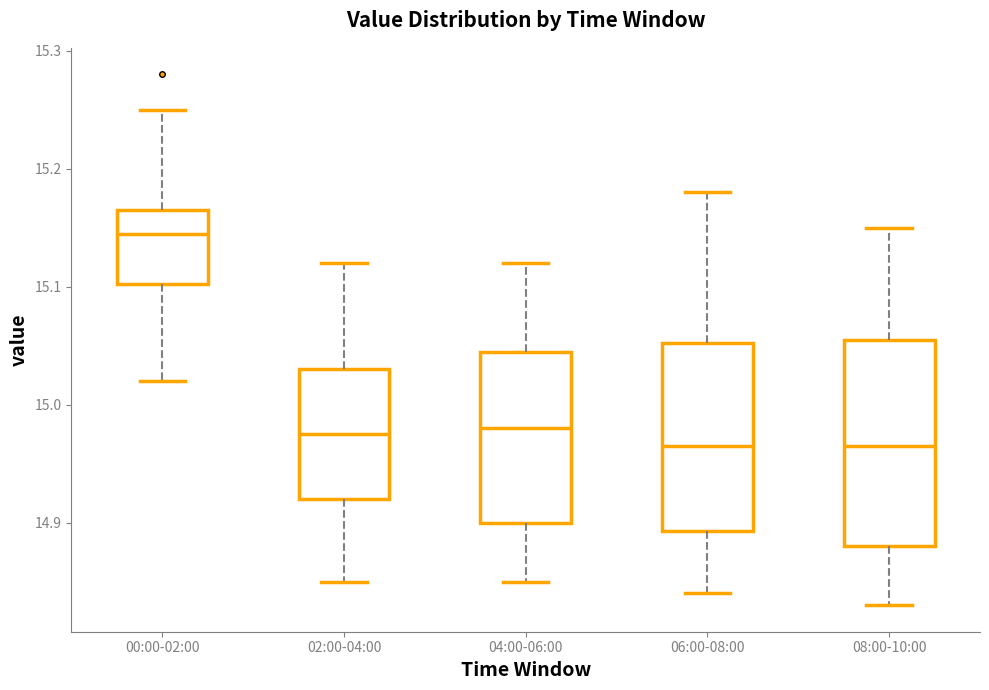

Reading left to right, read every box against the y-axis: the position of its median line, the range the box covers, and the ends of its whiskers. The values are not printed on the chart, so give them approximately, as read against the axis.

00:00-02:00: median 15.15, box 15.10 to 15.17, whiskers 15.02 to 15.25
02:00-04:00: median 14.98, box 14.92 to 15.03, whiskers 14.85 to 15.12
04:00-06:00: median 14.98, box 14.90 to 15.05, whiskers 14.85 to 15.12
06:00-08:00: median 14.97, box 14.89 to 15.05, whiskers 14.84 to 15.18
08:00-10:00: median 14.97, box 14.88 to 15.06, whiskers 14.83 to 15.15